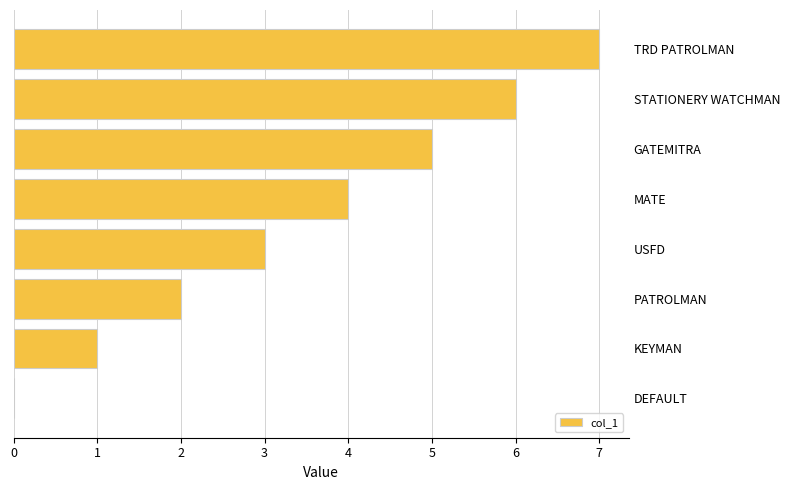

What is the sum of all values?

28